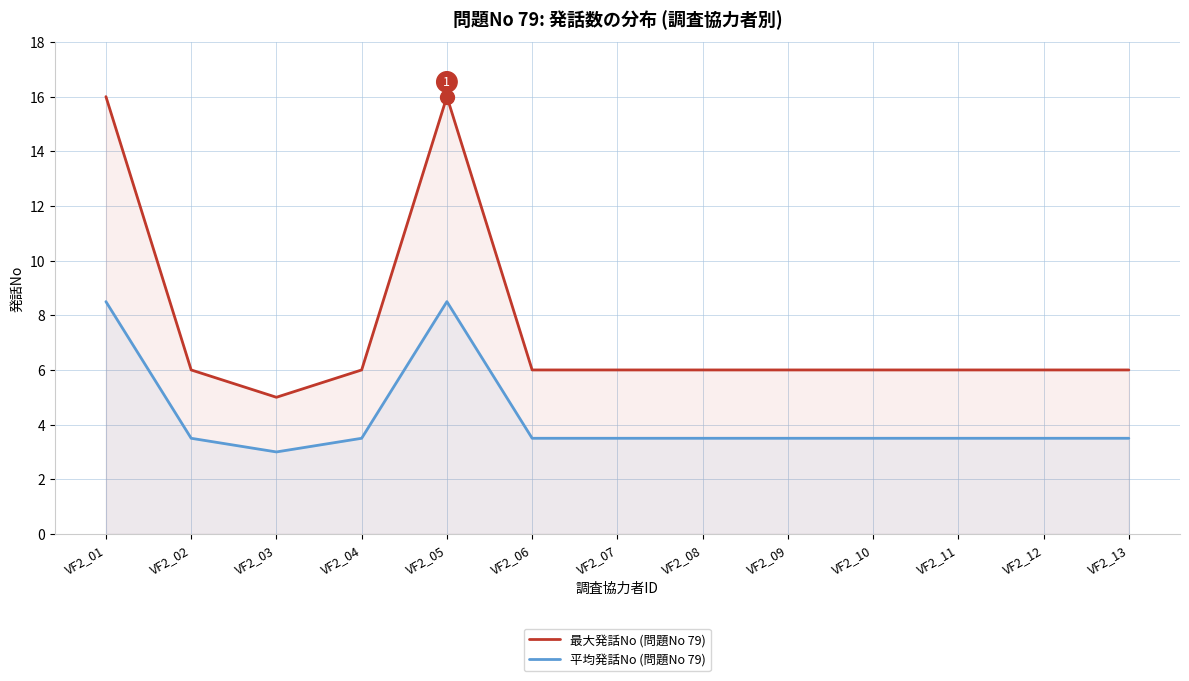

What is the value of the 平均発話No (問題No 79) point at the 7th from the left?

3.5